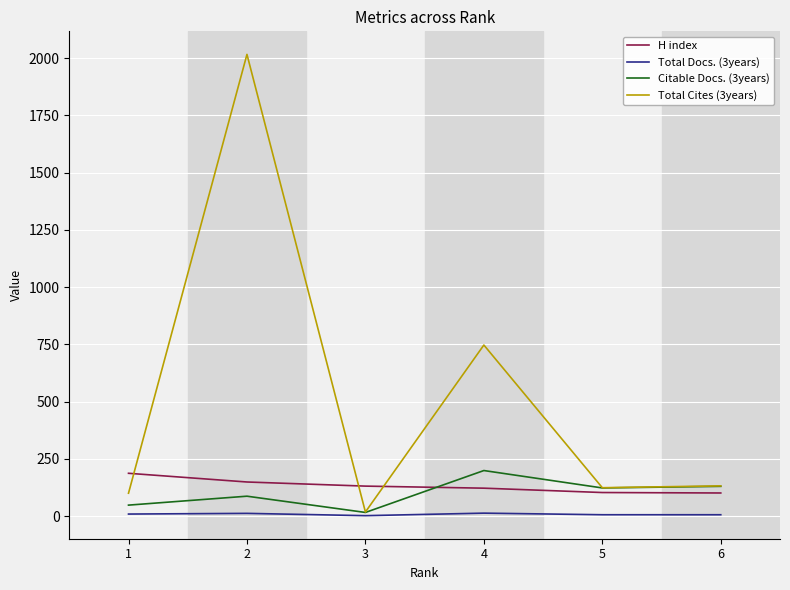

How many lines are shown in the chart?

4